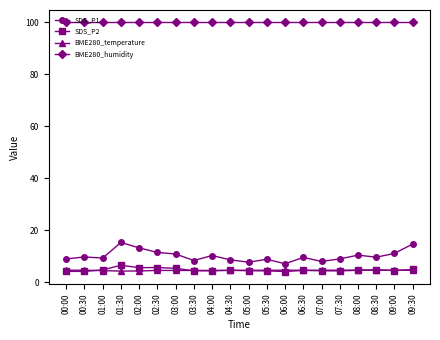

How many lines are shown in the chart?

4